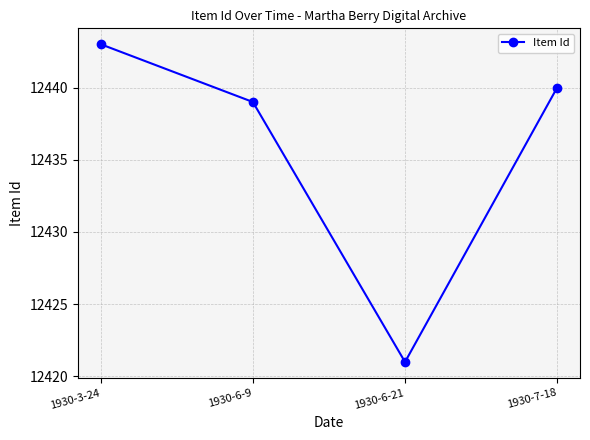

Reading left to right, extract all data points from this chart.

12443	12439	12421	12440